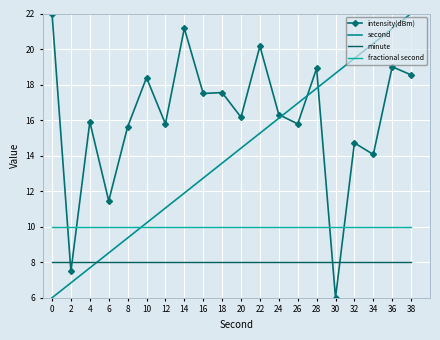

Where do fractional second and second first cross each other?

8 and 10